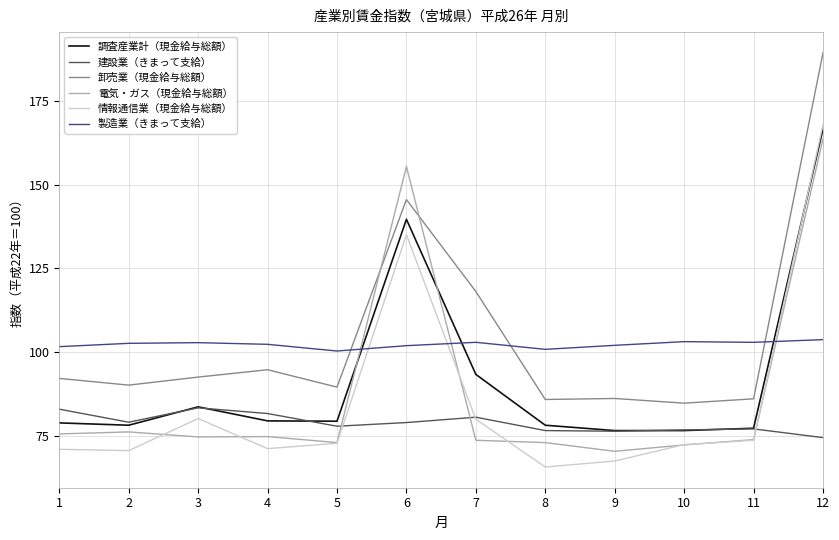

The value of 製造業（きまって支給） at 12 is 103.7. True or false?

True